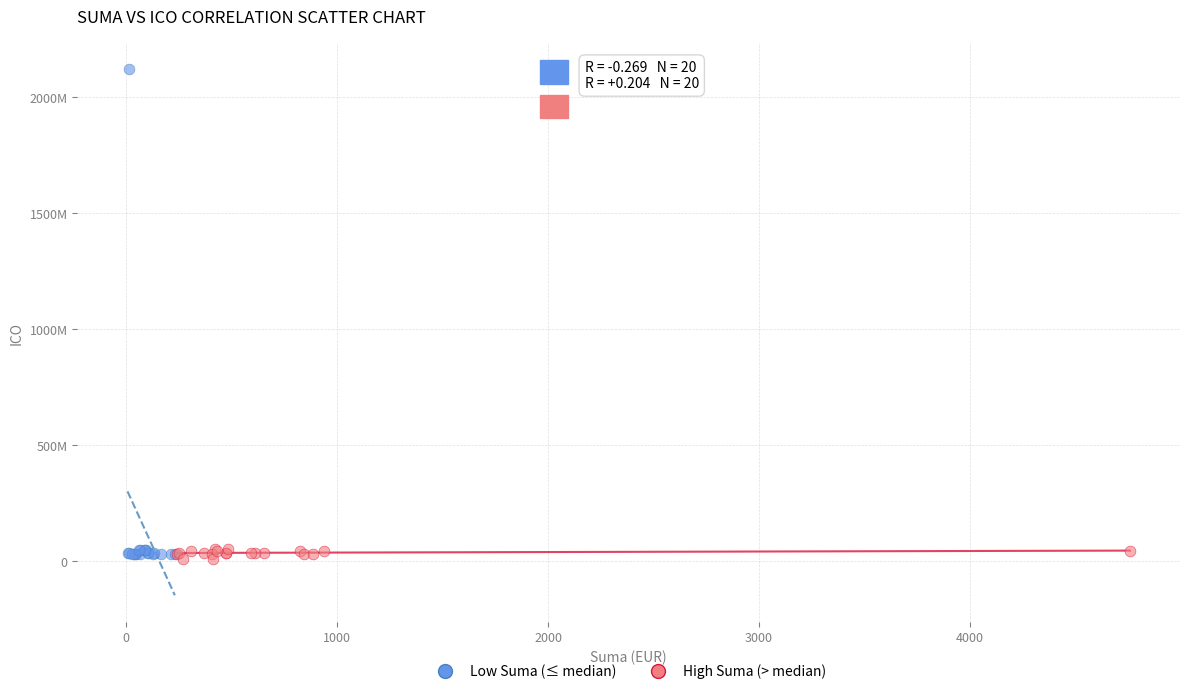

What are all the series names shown in the legend?

Low Suma (≤ median), High Suma (> median)